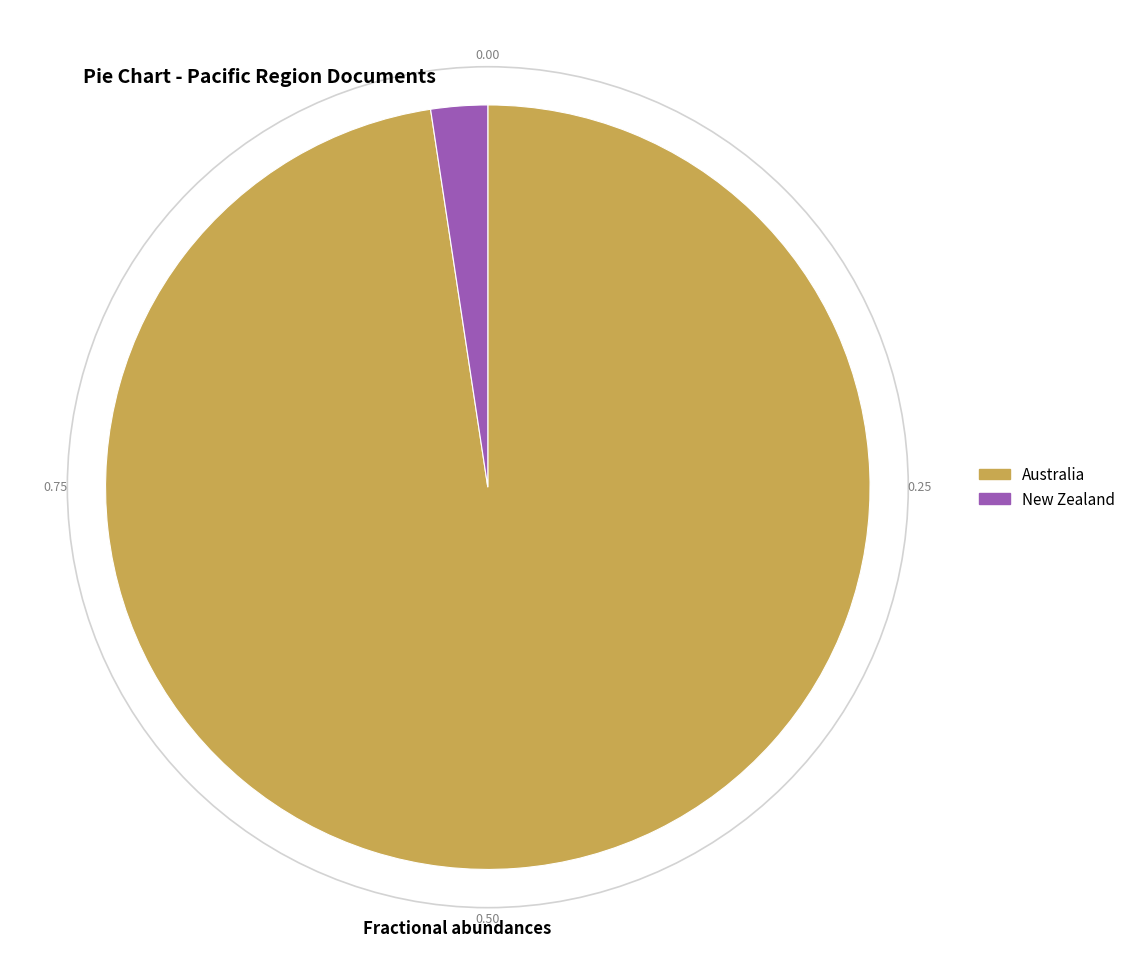

Which slice is the largest?

Australia